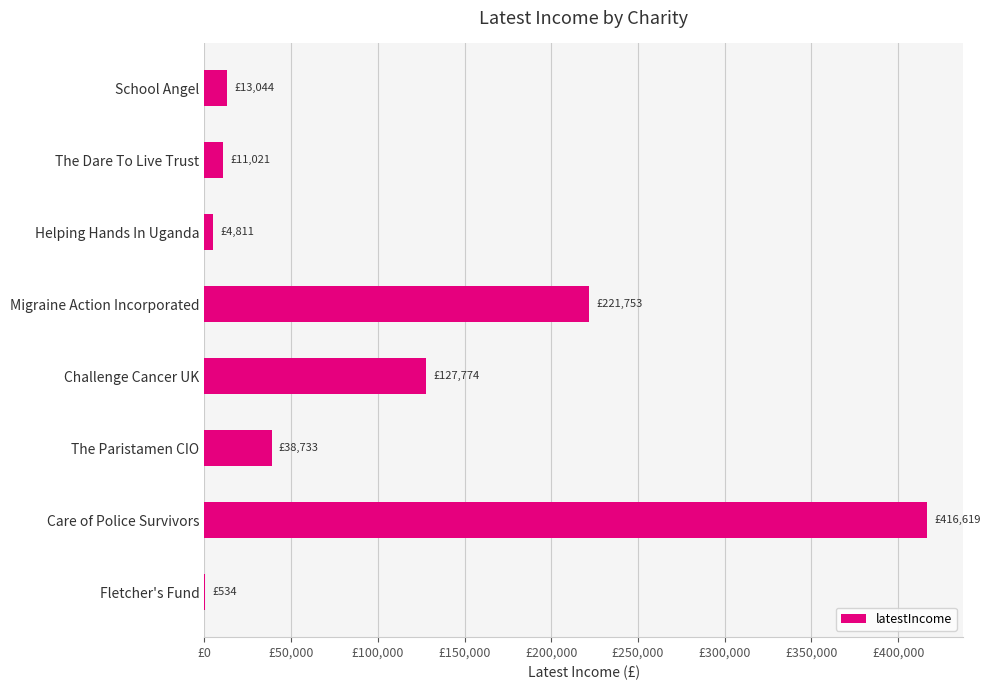

Which category has the highest value across all series?

Care of Police Survivors